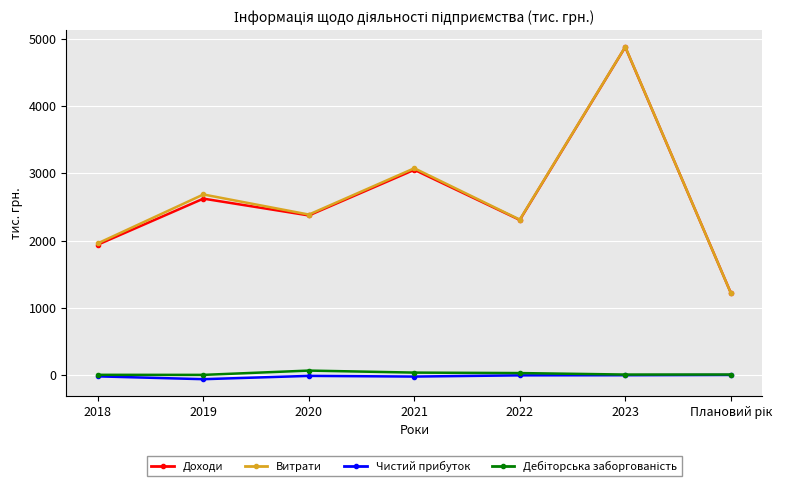

Read the Чистий прибуток value at 2020.

-13.0